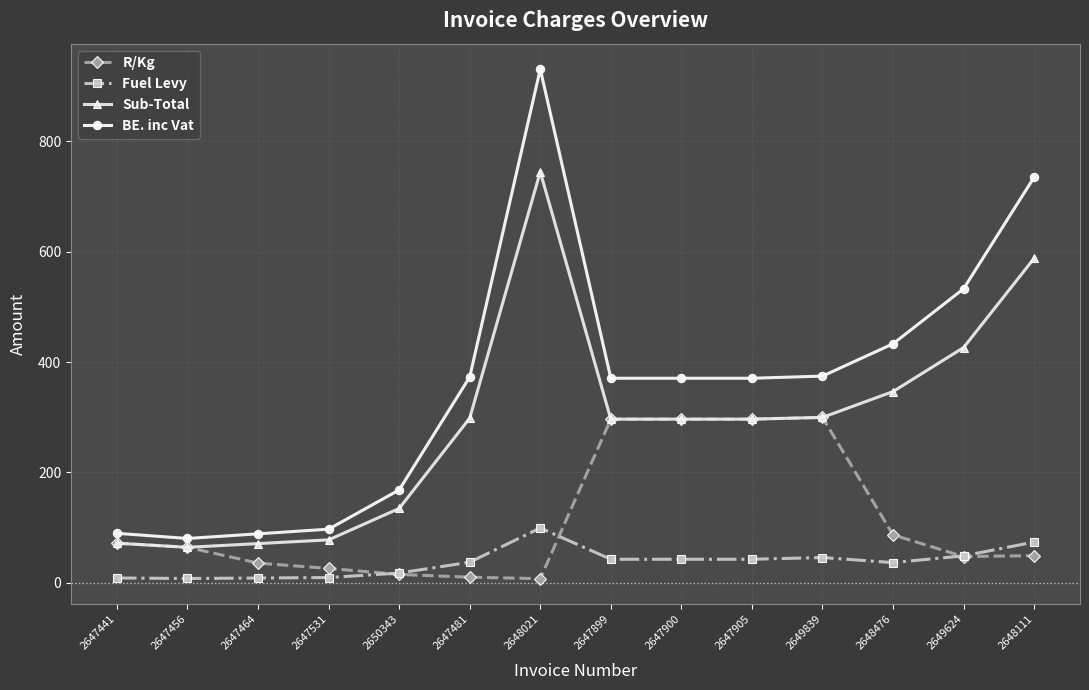

What is the difference between the maximum and second lowest values in the Fuel Levy series?

90.7